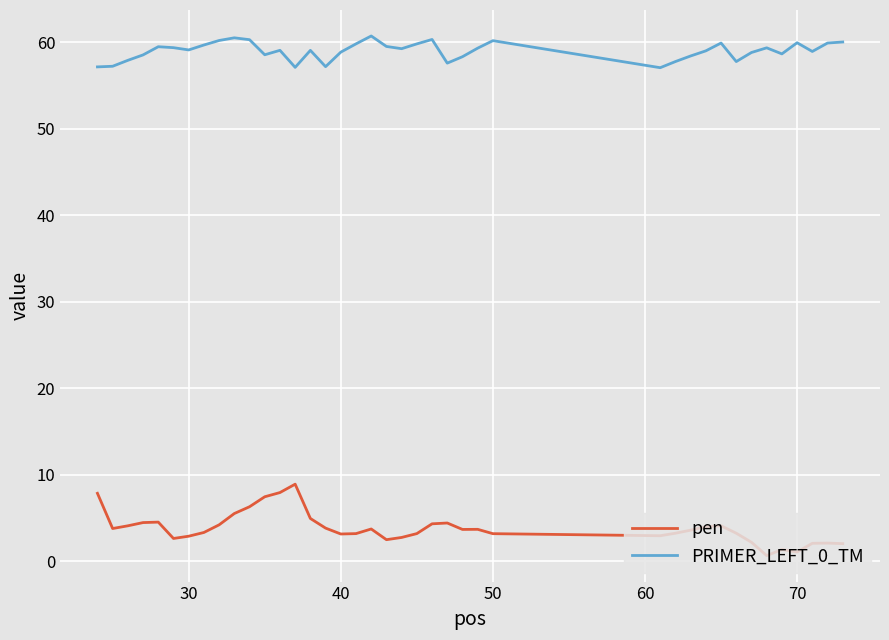

What is the difference between the maximum and minimum values in the pen series?

8.3